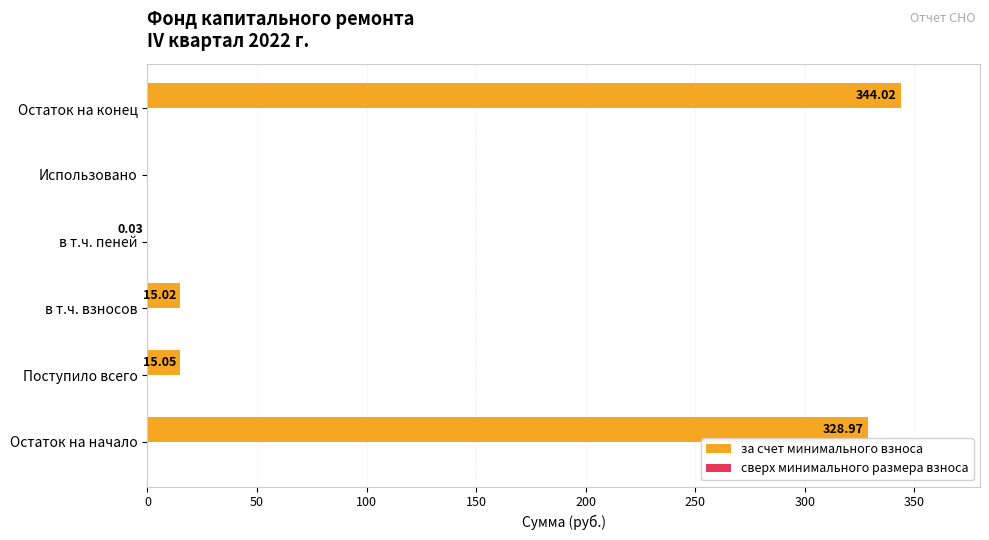

What is the sum of all values?

703.1